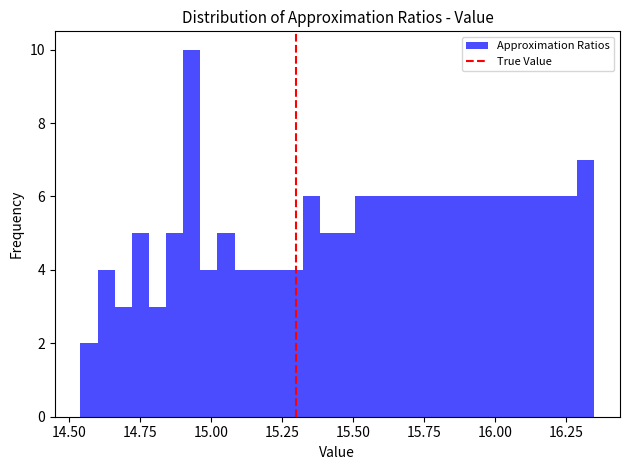

Around what value on the x-axis is the tallest bar? Give the approximate position of its centre, as read against the axis.

14.95